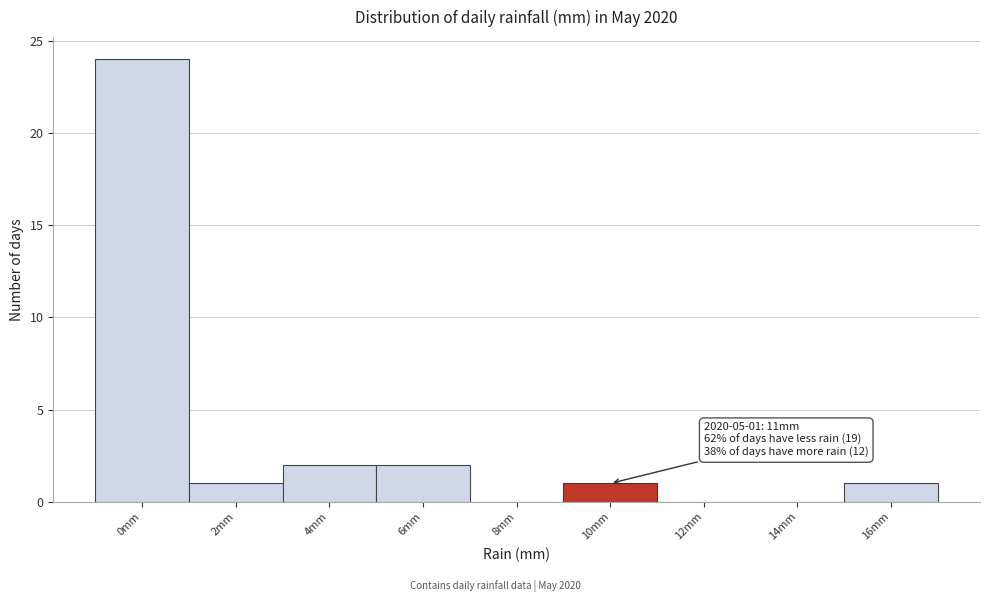

Reading right to left, list all the values displayed in this chart.

16mm=1	14mm=0	12mm=0	10mm=1	8mm=0	6mm=2	4mm=2	2mm=1	0mm=24